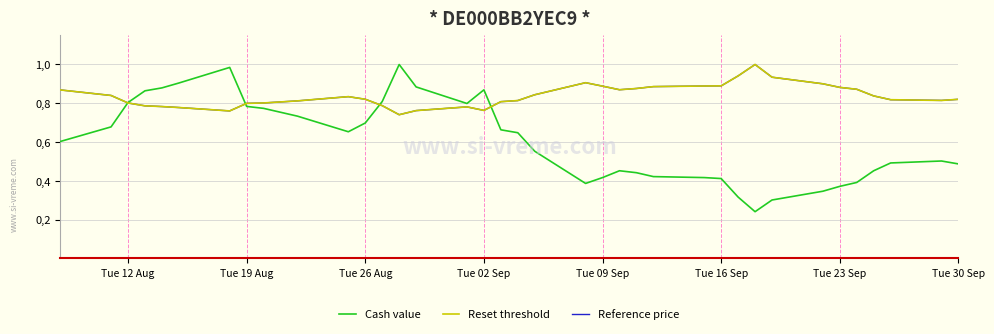

What are all the series names shown in the legend?

Cash value, Reset threshold, Reference price